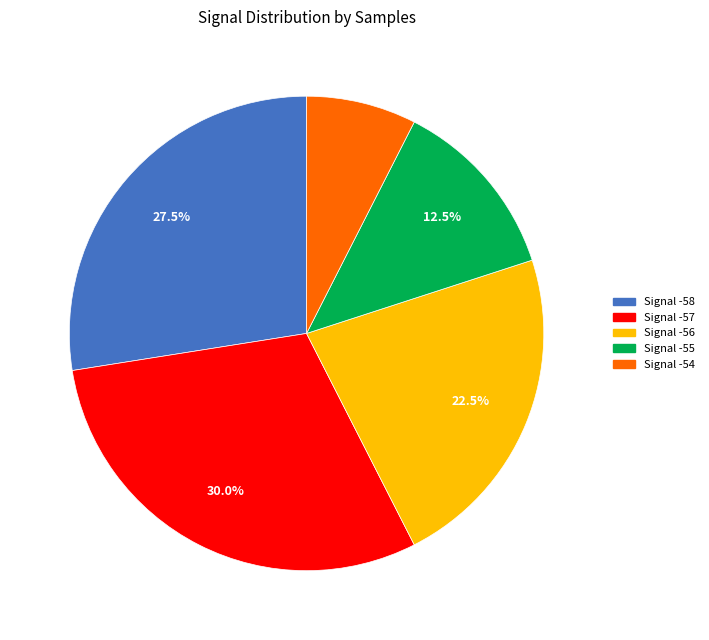

Is there any slice that represents more than half of the pie?

No